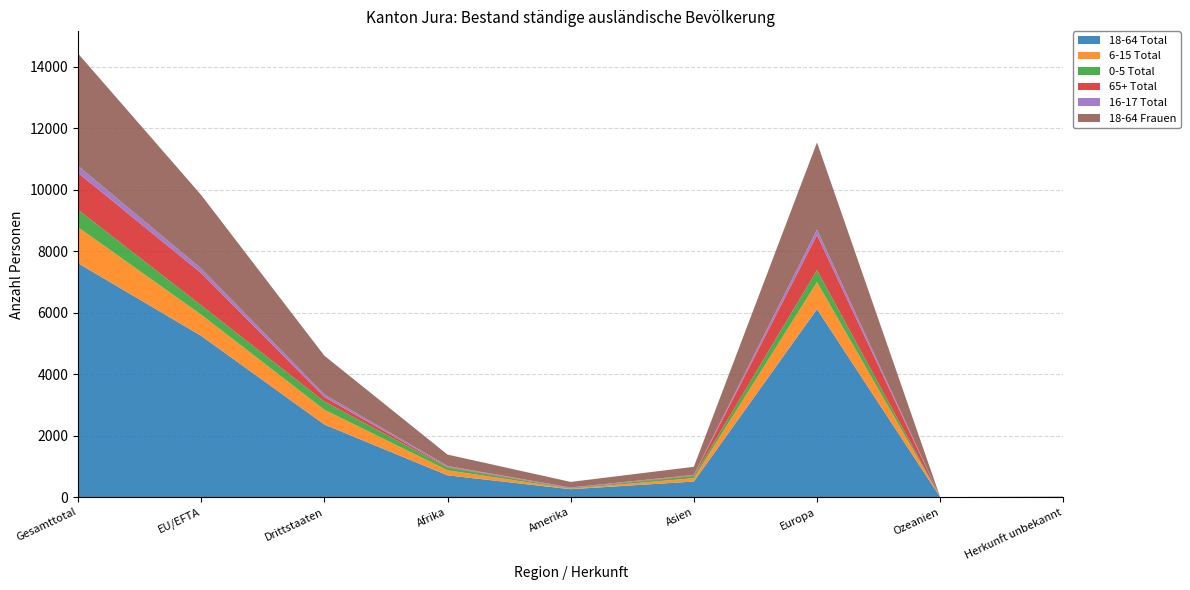

Reading right to left, list all the values displayed in this chart.

18-64 Total: 13	2	6113	509	259	711	2362	5245	7607
6-15 Total: 1	0	880	109	18	163	482	689	1171
0-5 Total: 1	0	388	73	14	92	266	302	568
65+ Total: 0	1	1143	18	16	20	148	1050	1198
16-17 Total: 0	0	179	16	8	28	82	149	231
18-64 Frauen: 5	0	2830	263	181	371	1261	2389	3650